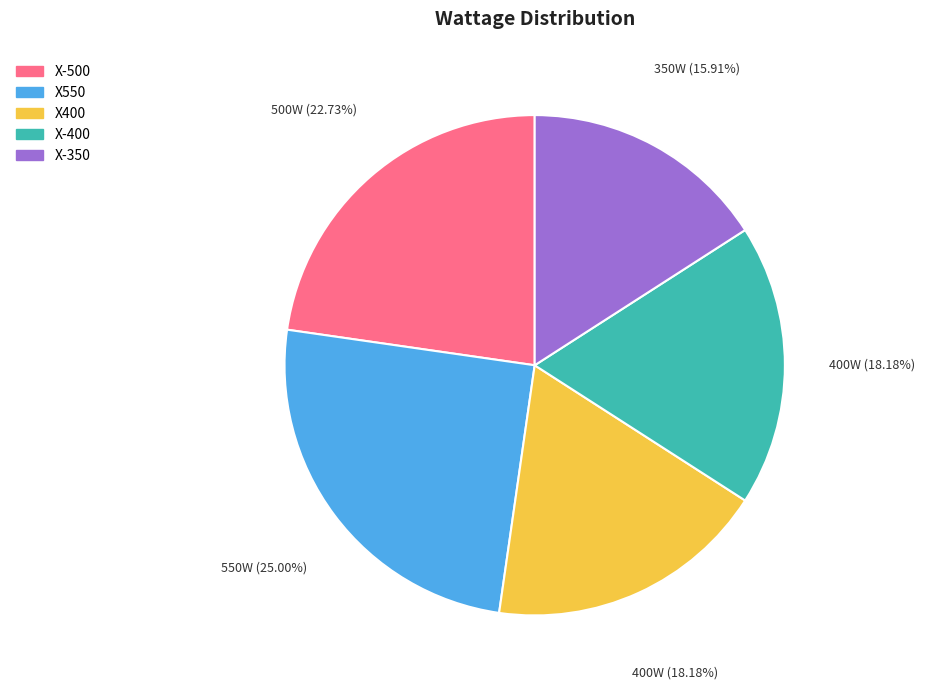

Which has a higher value, X-400 or X550?

X550